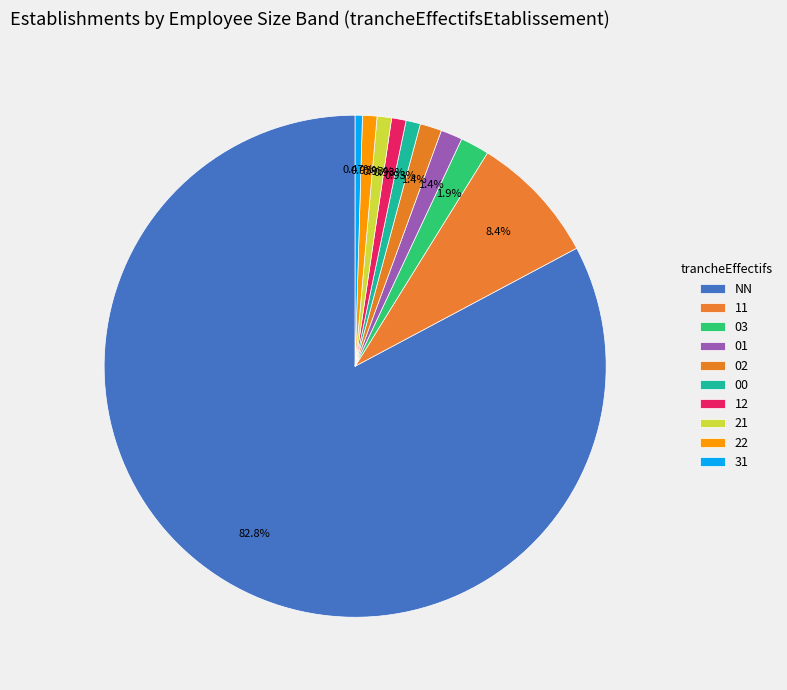

What portion of the pie excludes 12?

99.1%